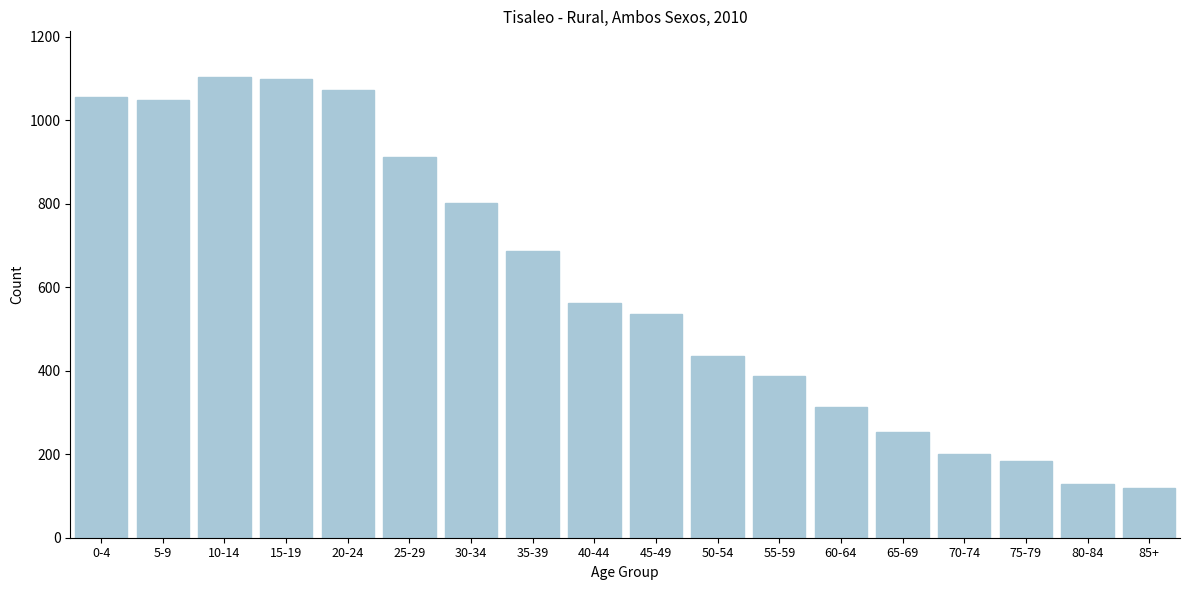

The value at 25-29 is 913. True or false?

True